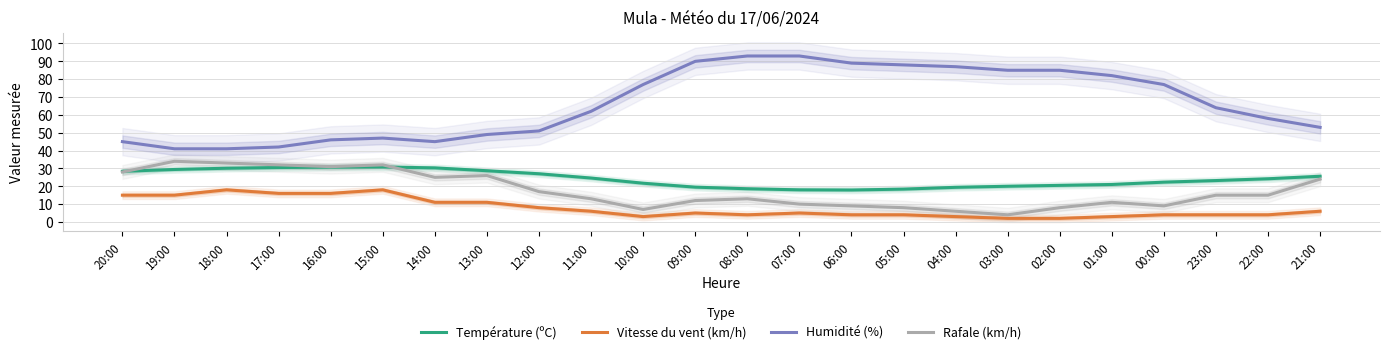

True or false: Vitesse du vent (km/h) and Température (ºC) intersect in this chart.

False